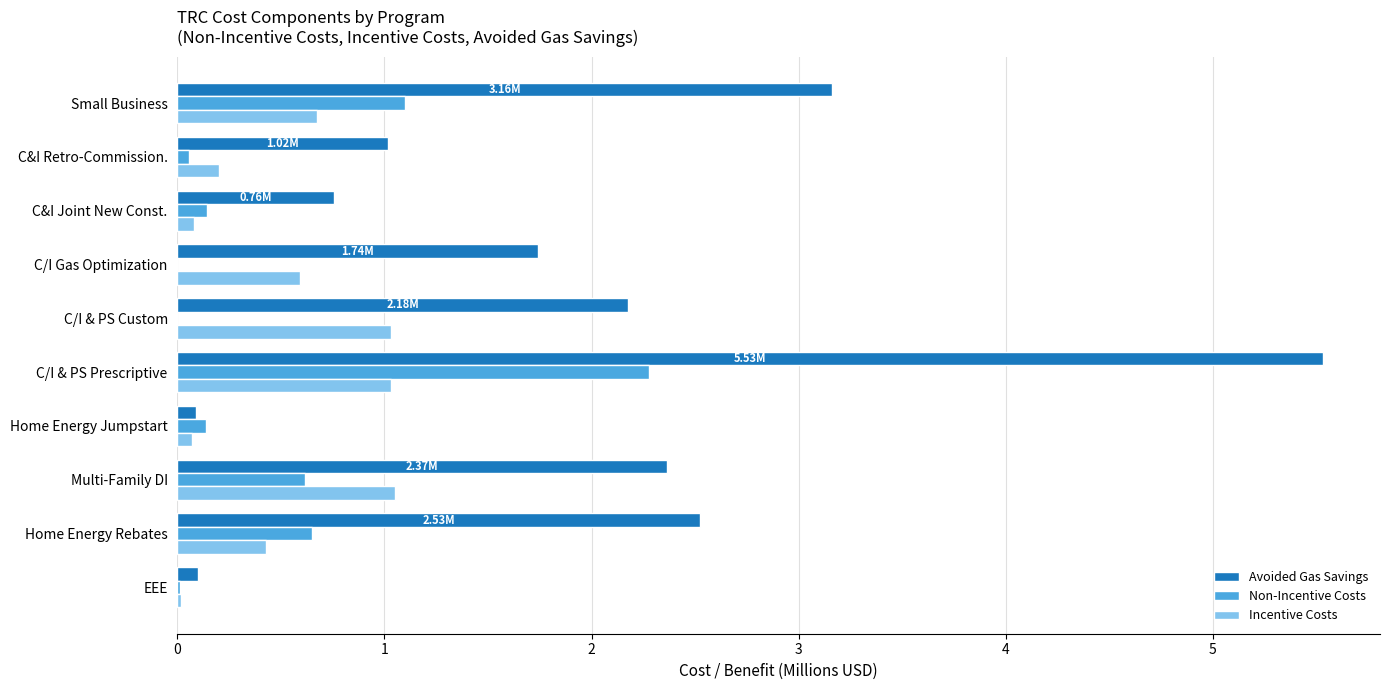

Which series changed the most between EEE and C&I Joint New Const.?

Avoided Gas Savings